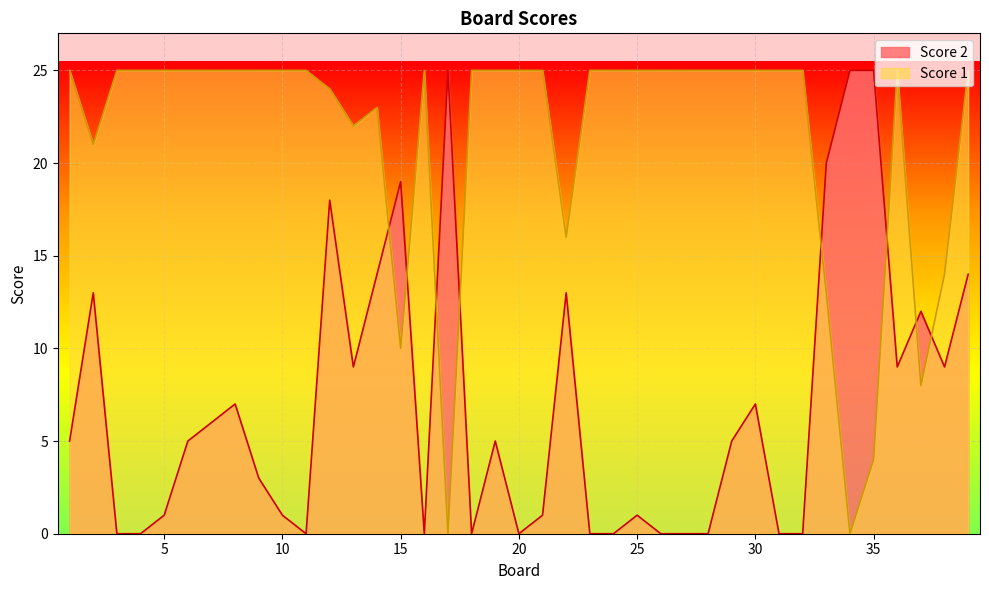

How many interior local peaks does the Score 1 series have?

3